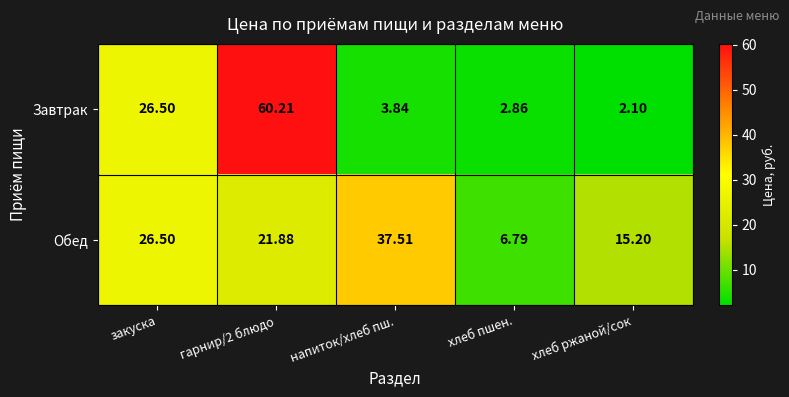

Which series changed the most between закуска and хлеб ржаной/сок?

Завтрак